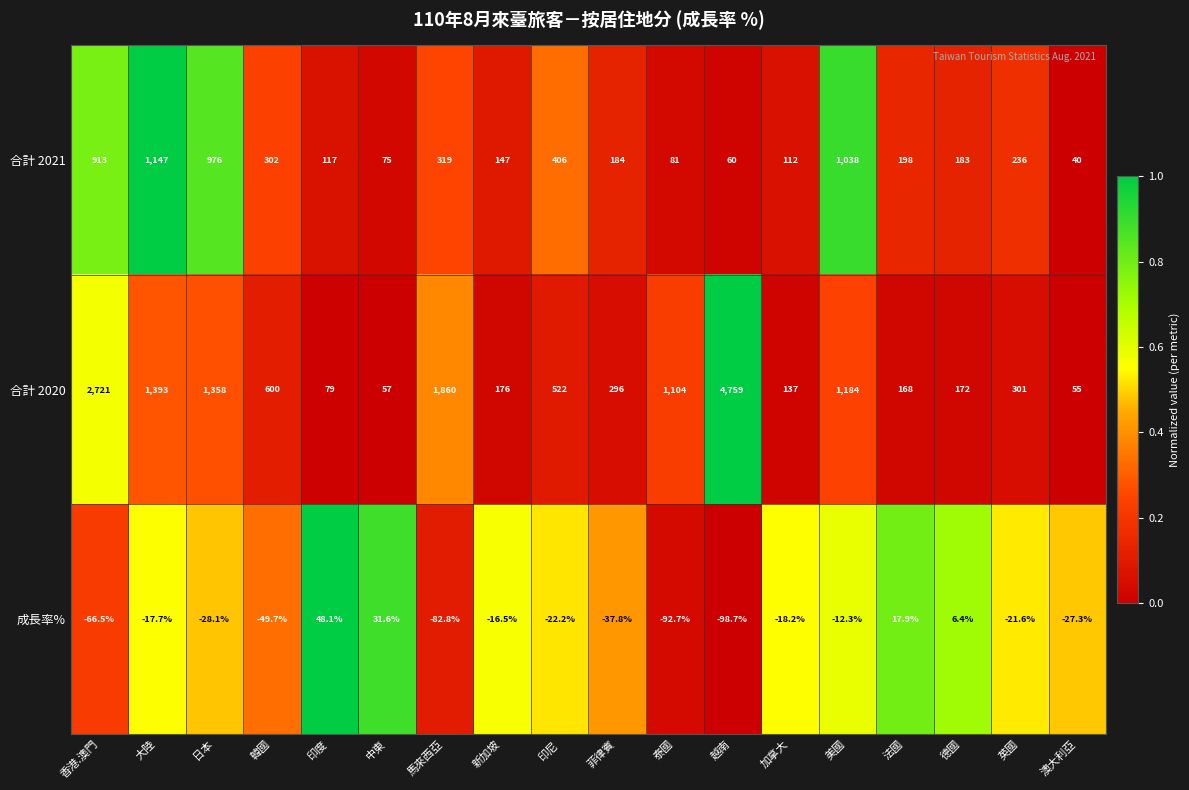

Which category has the highest value in the 合計 2021 series?

大陸